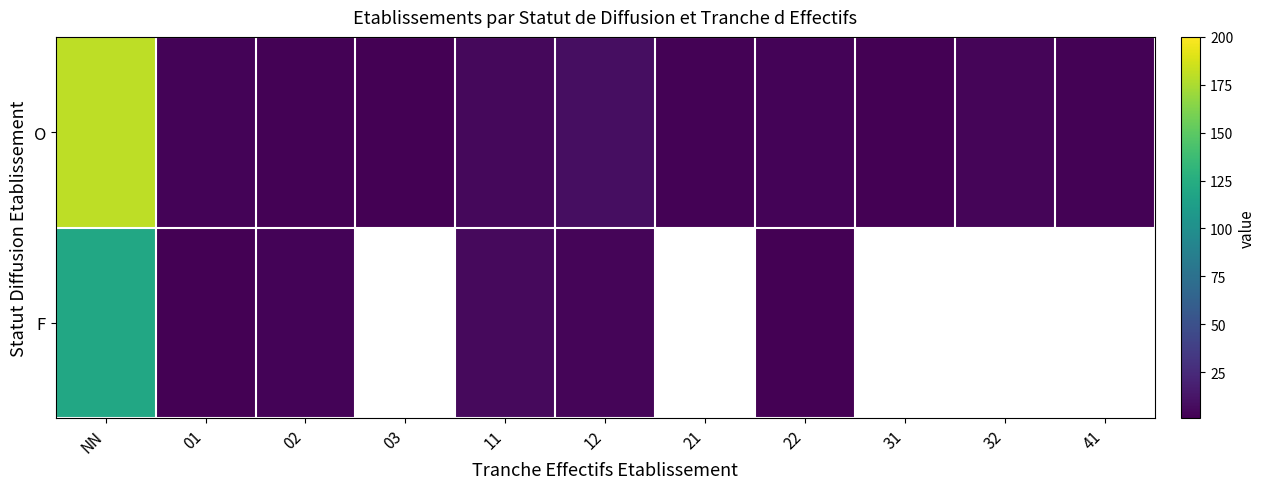

List the labels in order of F value, smallest first.

01, 22, 02, 12, 11, NN, 03, 21, 31, 32, 41